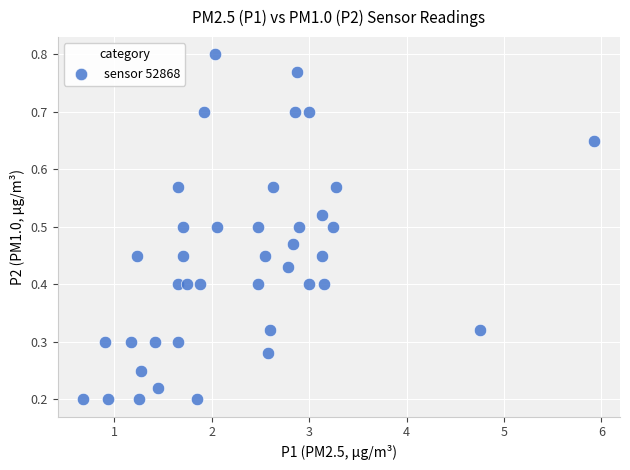

What is the range of X values (max minus min)?

5.2